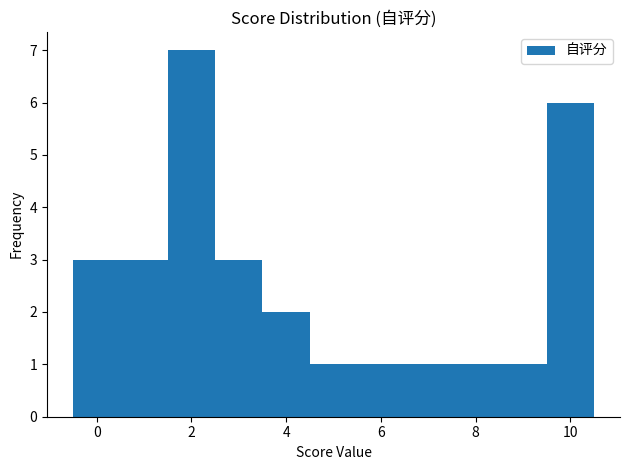

Which range on the x-axis has the tallest bar?

1.5 to 2.5